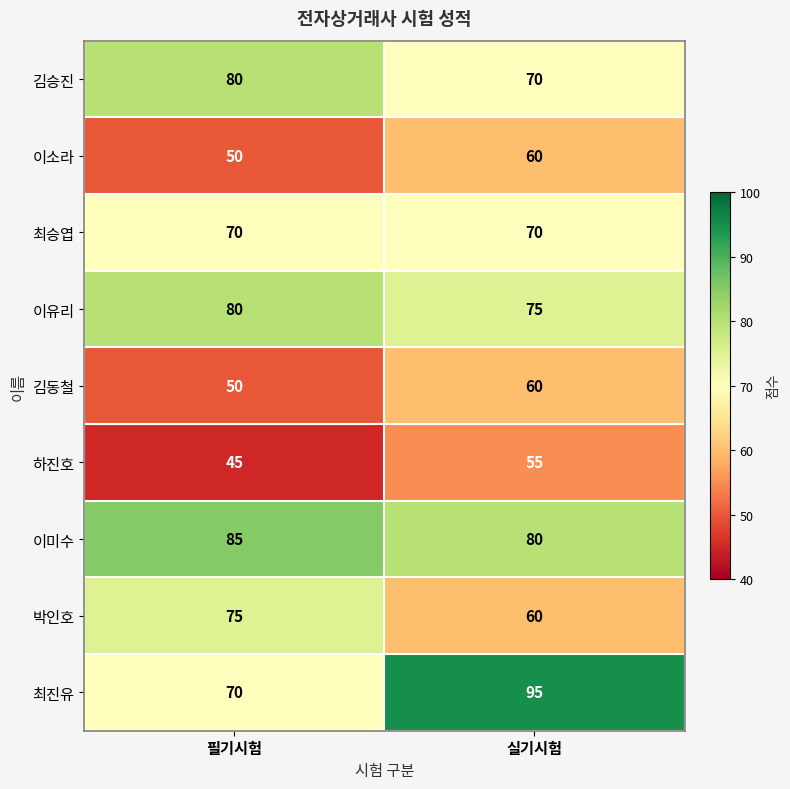

What is the difference between the highest and lowest values at 필기시험?

40